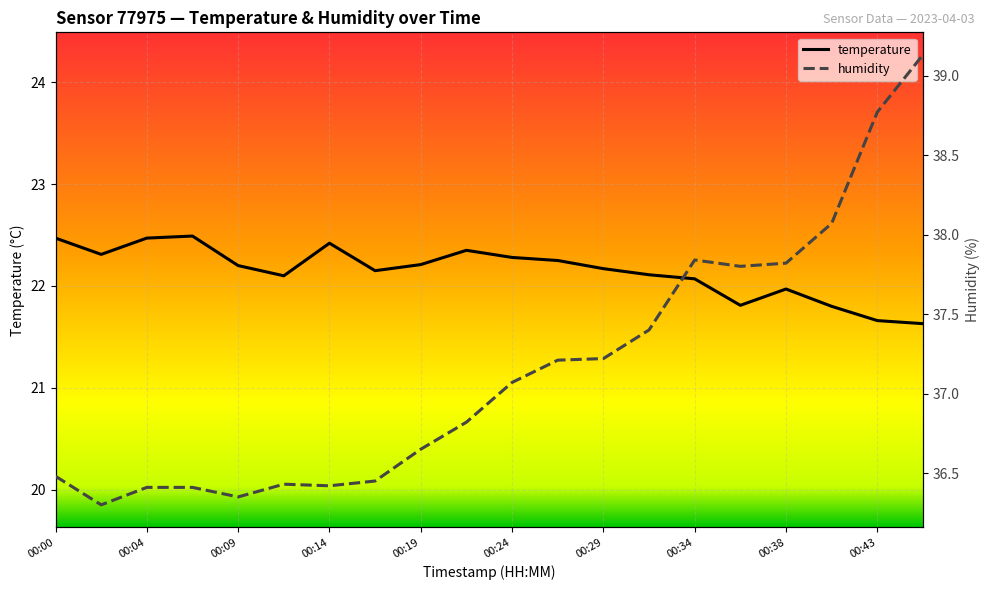

How many lines are shown in the chart?

2